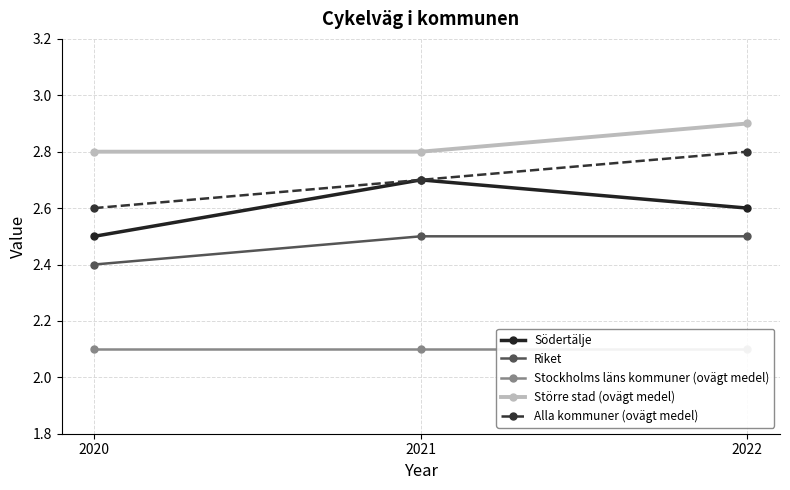

What is the highest value of the Stockholms läns kommuner (ovägt medel) series?

2.1